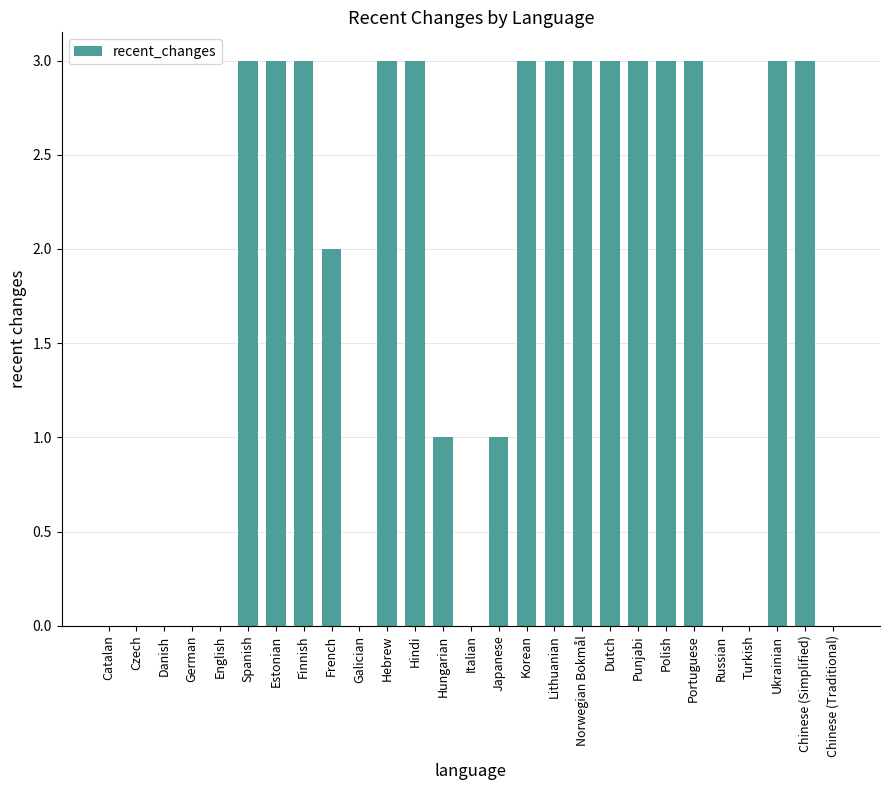

Count the number of data series in this chart.

1